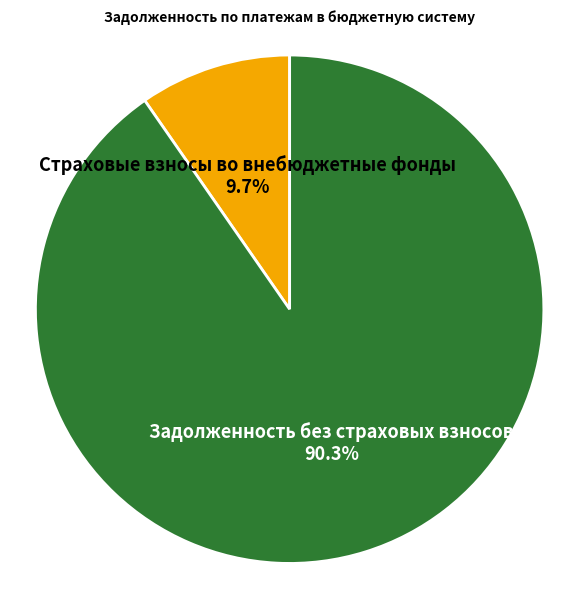

Is it true that Задолженность без страховых взносов is 84% of the pie?

False